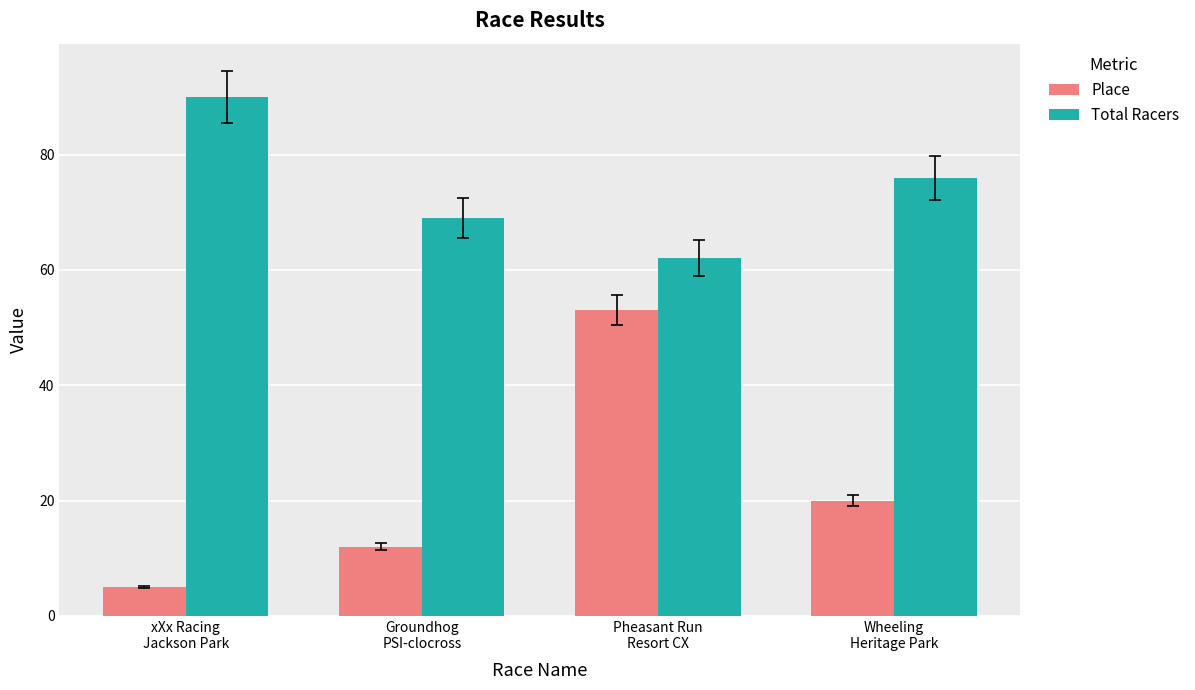

What is the label of the 1st bar from the left?

xXx Racing
Jackson Park